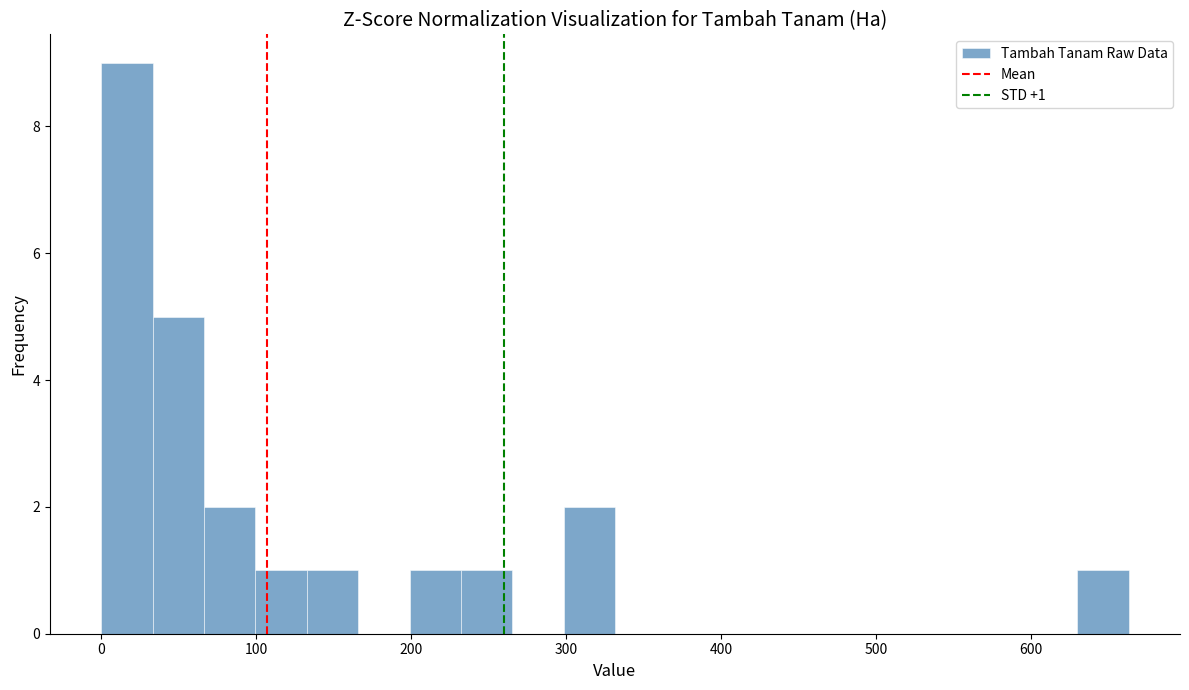

Around what value on the x-axis is the tallest bar? Give the approximate position of its centre, as read against the axis.

20